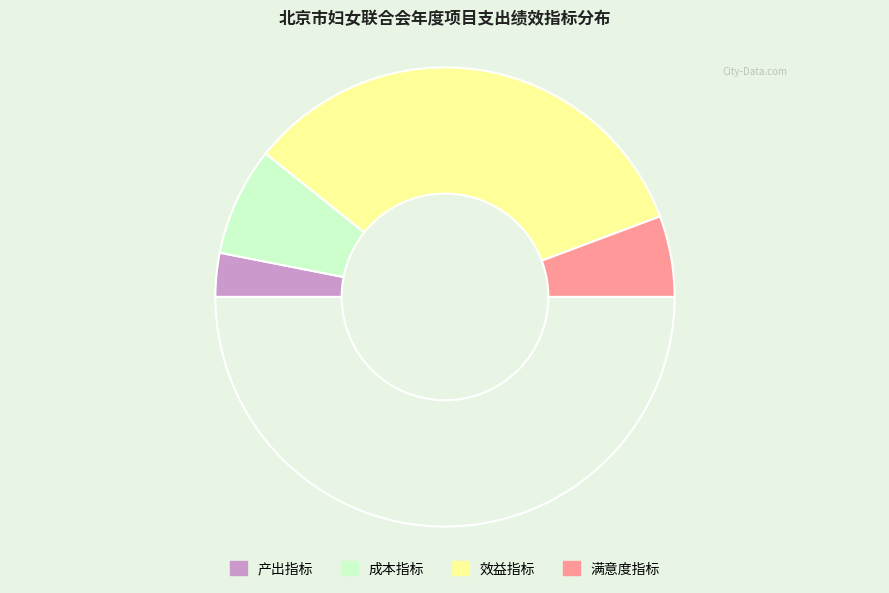

How many segments does this pie chart have?

5